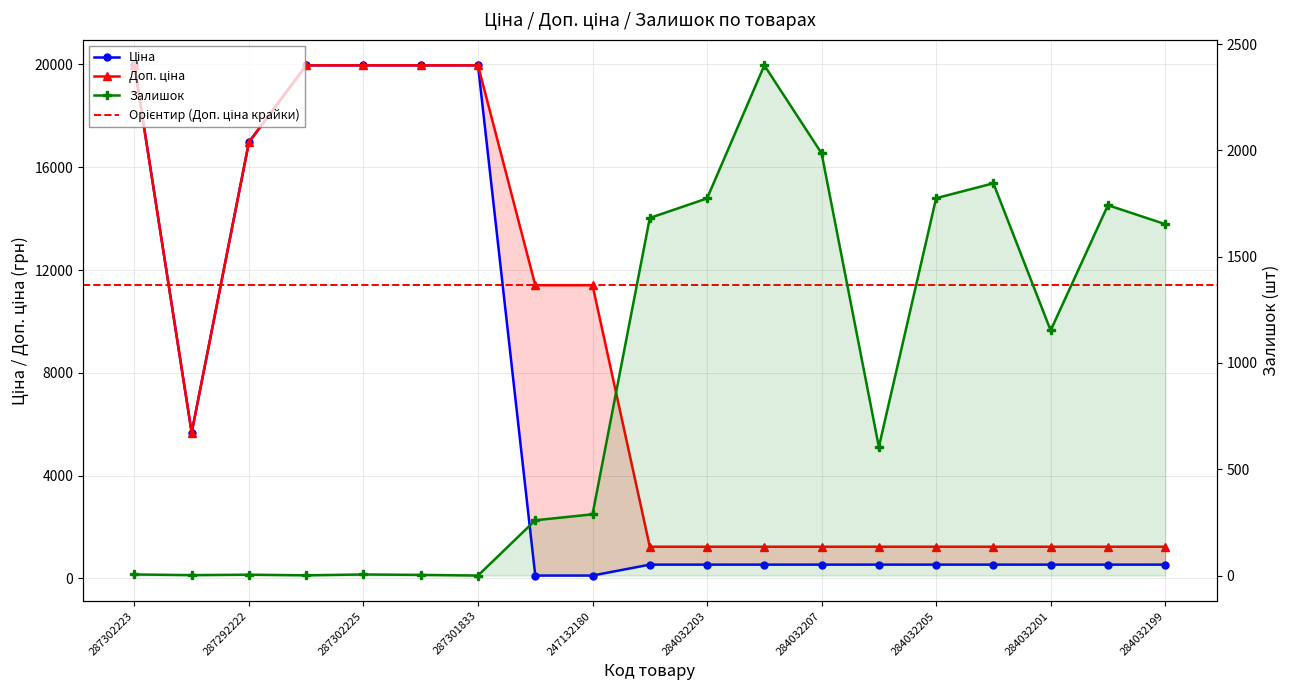

At how many categories does at least one series exceed 10247?

8